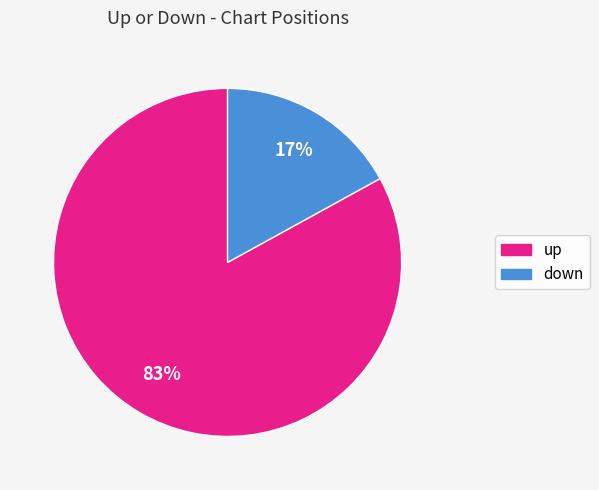

To the nearest percent, what portion does up represent?

83%